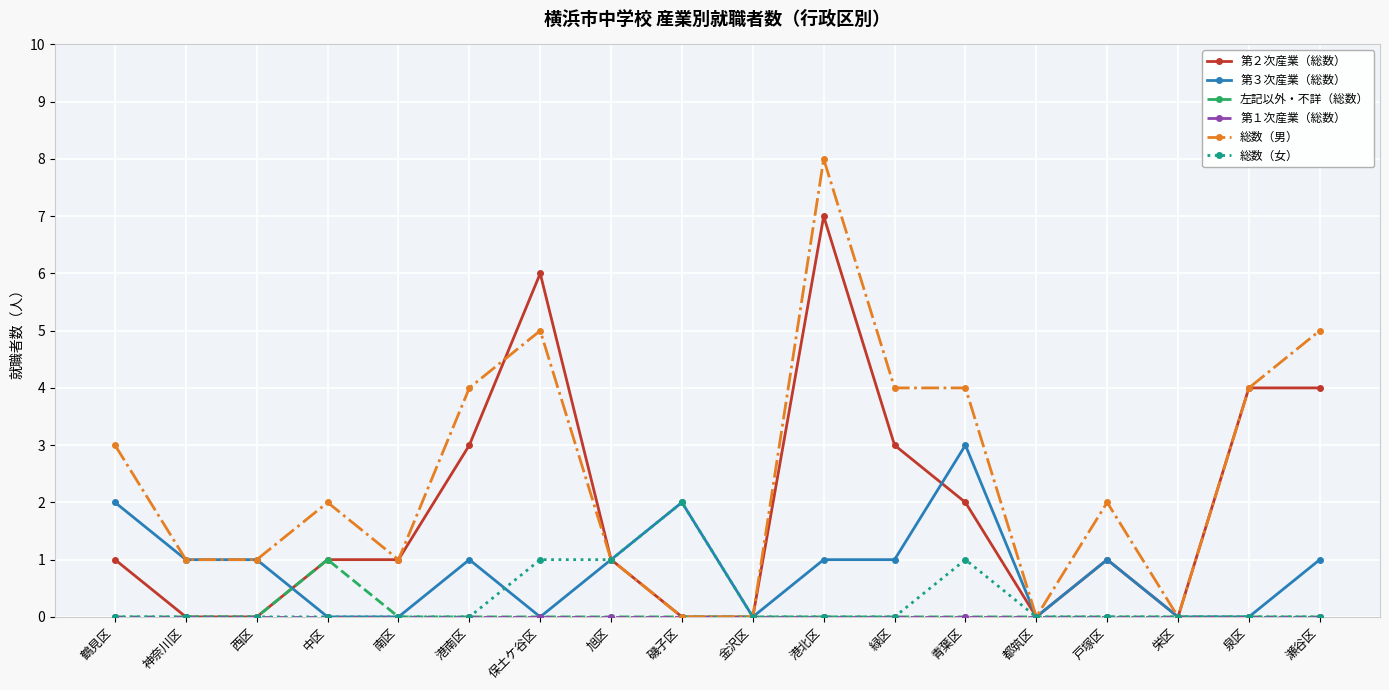

What position from the left is 青葉区?

13